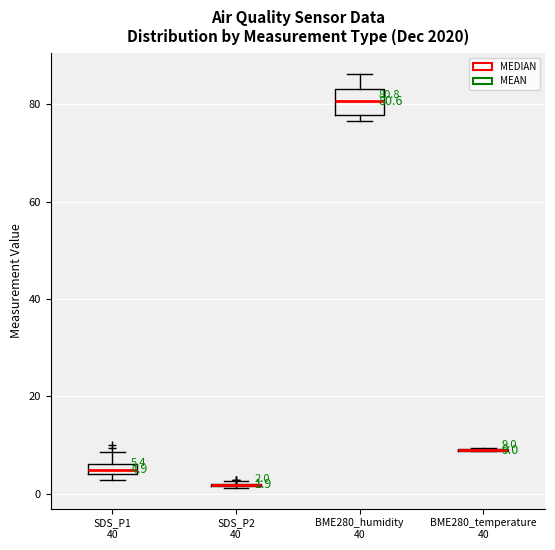

Comparing the boxes themselves (not the whiskers), which one is the tallest?

BME280_humidity 40